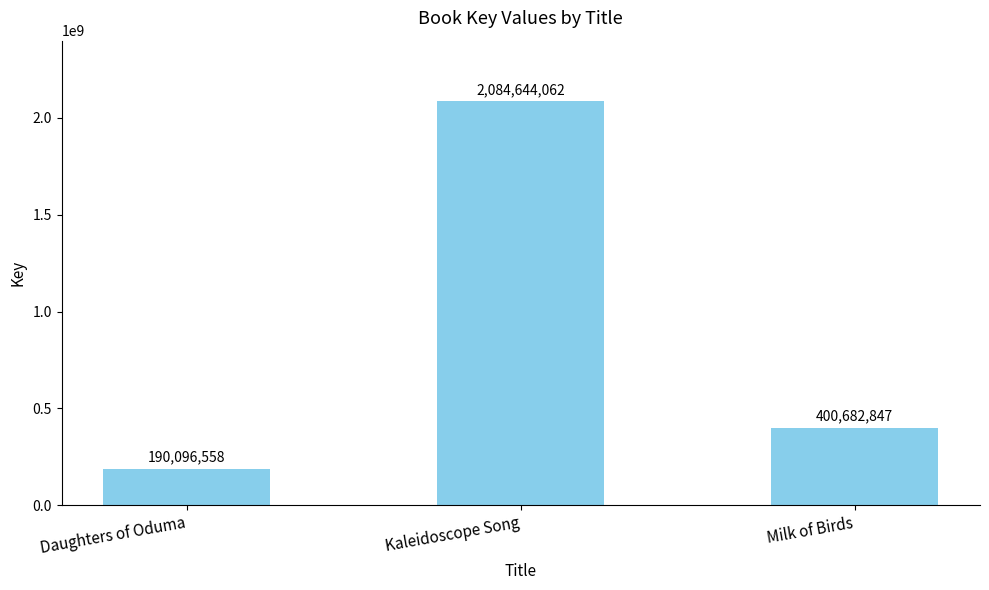

List the labels in order of value, smallest first.

Daughters of Oduma, Milk of Birds, Kaleidoscope Song